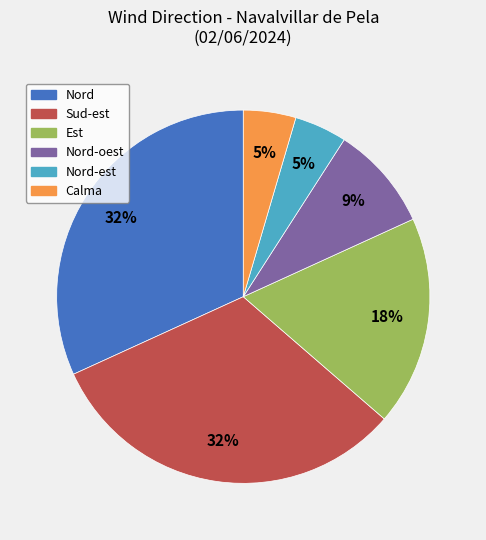

Is there any slice that represents more than half of the pie?

No